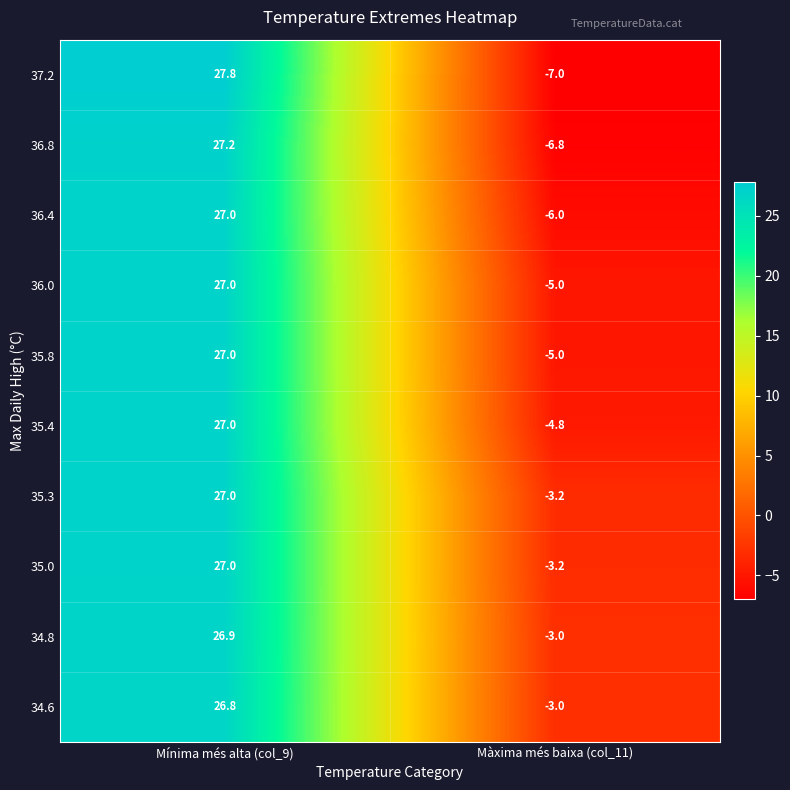

How many data points in 34.6 are less than 26?

1